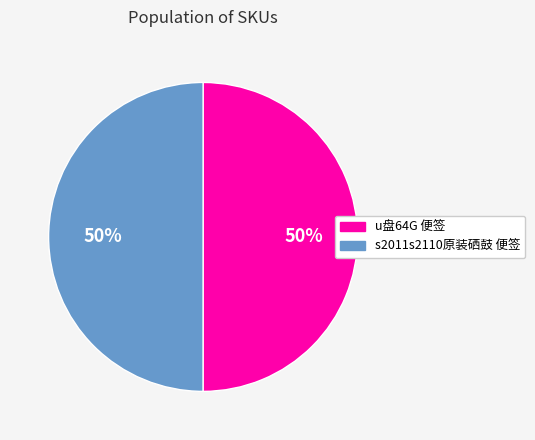

How many slices are in this pie chart?

2